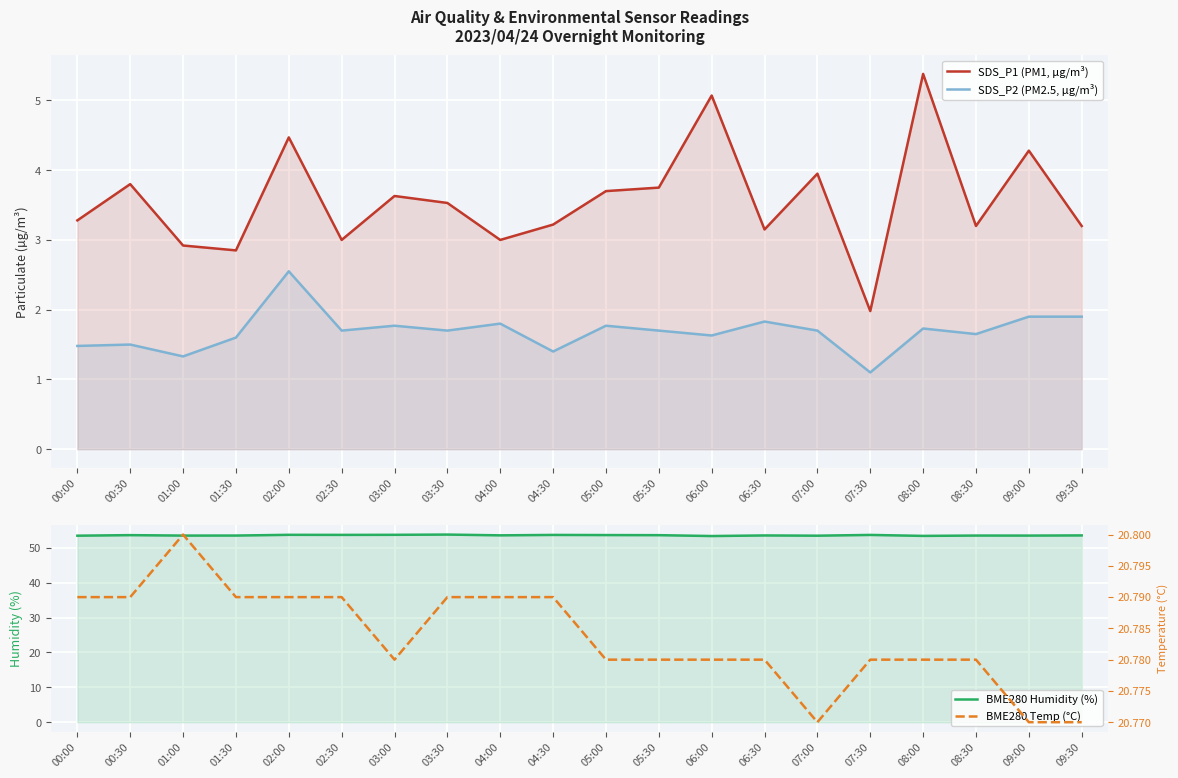

Reading right to left, list all the values displayed in this chart.

SDS_P1 (PM1, µg/m³): 09:30=3.2	09:00=4.3	08:30=3.2	08:00=5.4	07:30=2.0	07:00=4.0	06:30=3.1	06:00=5.1	05:30=3.8	05:00=3.7	04:30=3.2	04:00=3.0	03:30=3.5	03:00=3.6	02:30=3.0	02:00=4.5	01:30=2.9	01:00=2.9	00:30=3.8	00:00=3.3
SDS_P2 (PM2.5, µg/m³): 09:30=1.9	09:00=1.9	08:30=1.6	08:00=1.7	07:30=1.1	07:00=1.7	06:30=1.8	06:00=1.6	05:30=1.7	05:00=1.8	04:30=1.4	04:00=1.8	03:30=1.7	03:00=1.8	02:30=1.7	02:00=2.5	01:30=1.6	01:00=1.3	00:30=1.5	00:00=1.5
BME280 Humidity (%): 09:30=53.5	09:00=53.5	08:30=53.5	08:00=53.4	07:30=53.7	07:00=53.5	06:30=53.5	06:00=53.4	05:30=53.6	05:00=53.6	04:30=53.7	04:00=53.6	03:30=53.8	03:00=53.7	02:30=53.7	02:00=53.7	01:30=53.5	01:00=53.5	00:30=53.6	00:00=53.5
BME280 Temp (°C): 09:30=20.8	09:00=20.8	08:30=20.8	08:00=20.8	07:30=20.8	07:00=20.8	06:30=20.8	06:00=20.8	05:30=20.8	05:00=20.8	04:30=20.8	04:00=20.8	03:30=20.8	03:00=20.8	02:30=20.8	02:00=20.8	01:30=20.8	01:00=20.8	00:30=20.8	00:00=20.8